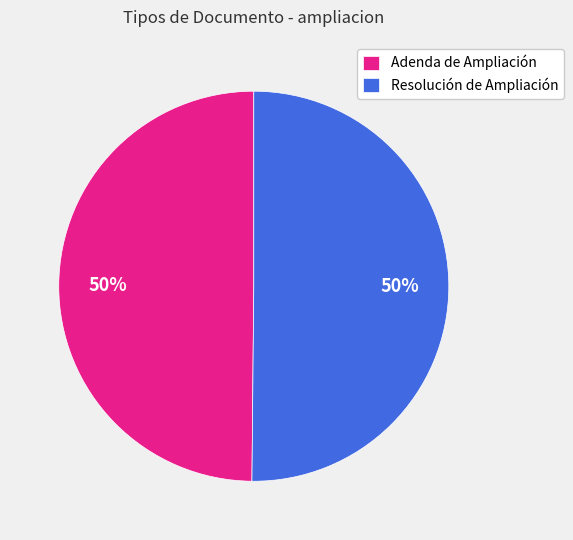

To the nearest percent, what is the average slice percentage?

50%